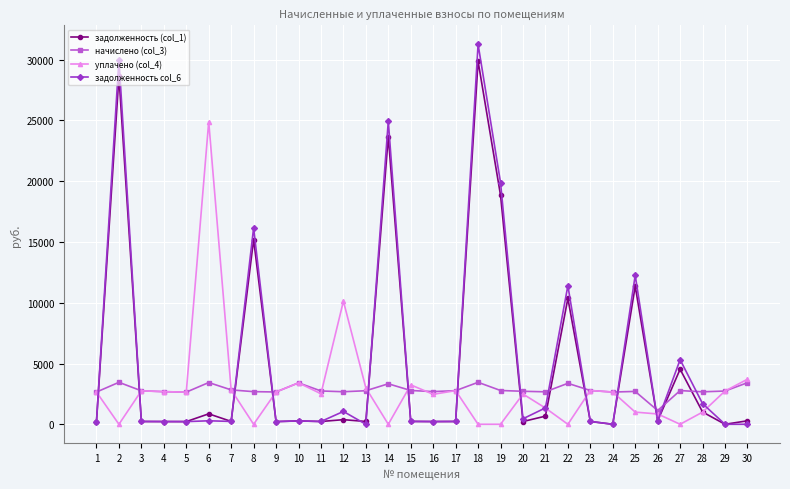

How many data points in задолженность col_6 are less than 275?

15